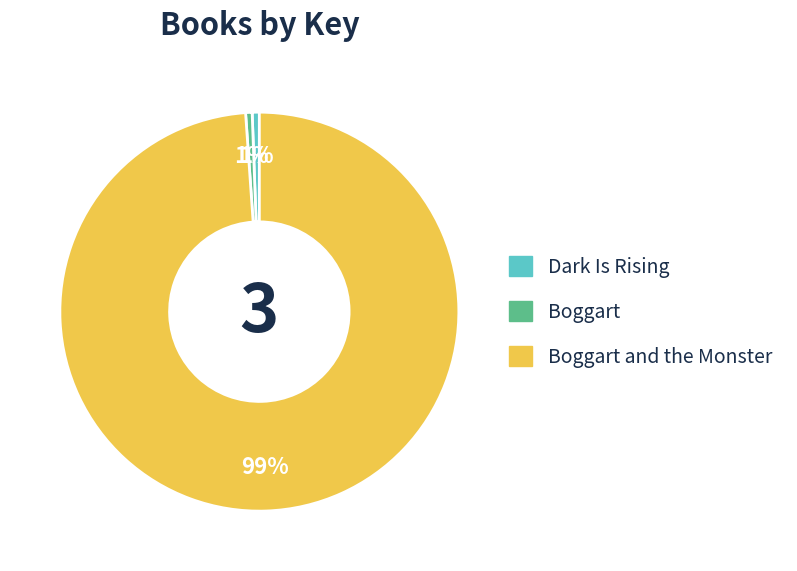

Is there any slice that represents more than half of the pie?

Yes